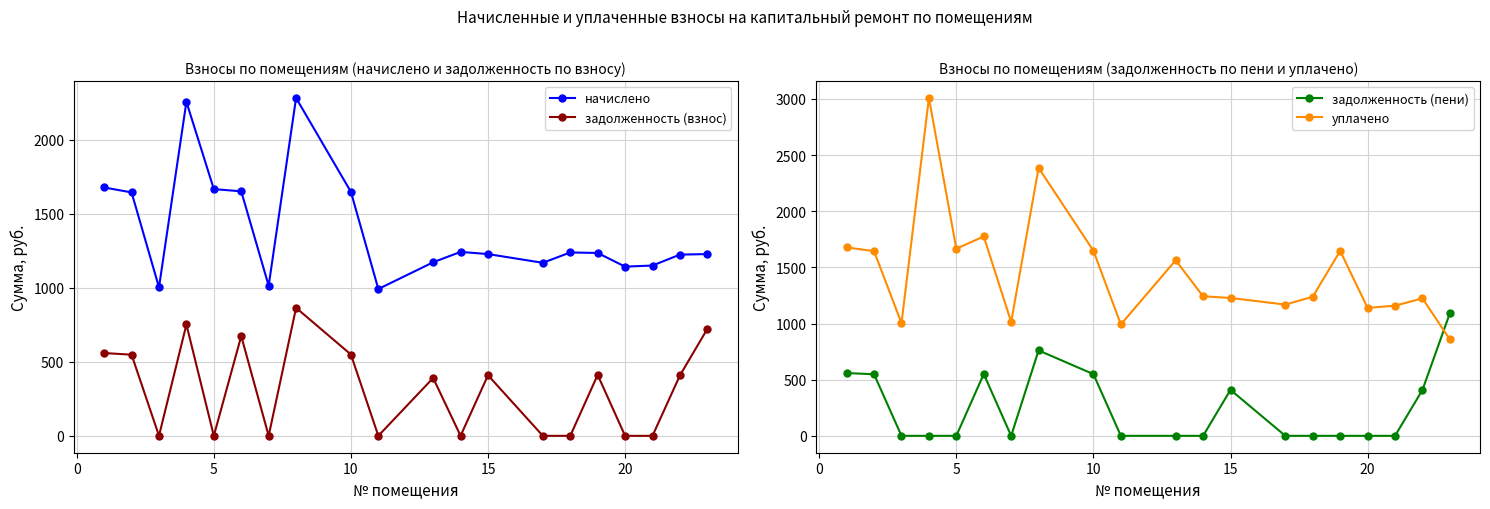

True or false: задолженность (взнос) and начислено cross at least once.

False